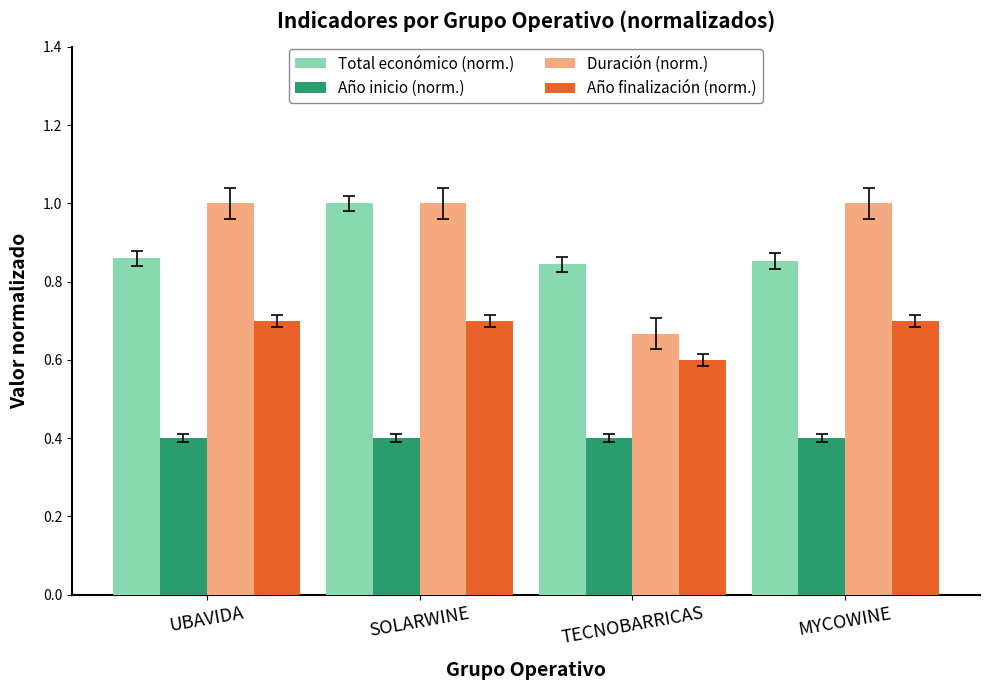

What are all the series names shown in the legend?

Total económico (norm.), Año inicio (norm.), Duración (norm.), Año finalización (norm.)